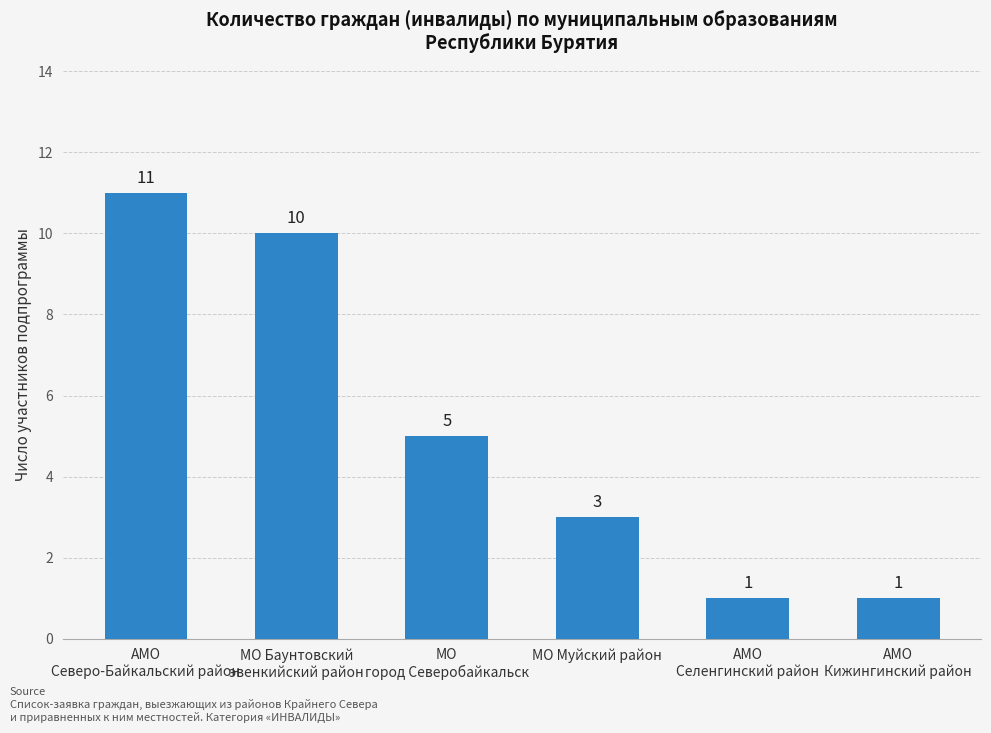

What is the value of the 2nd bar from the left?

10